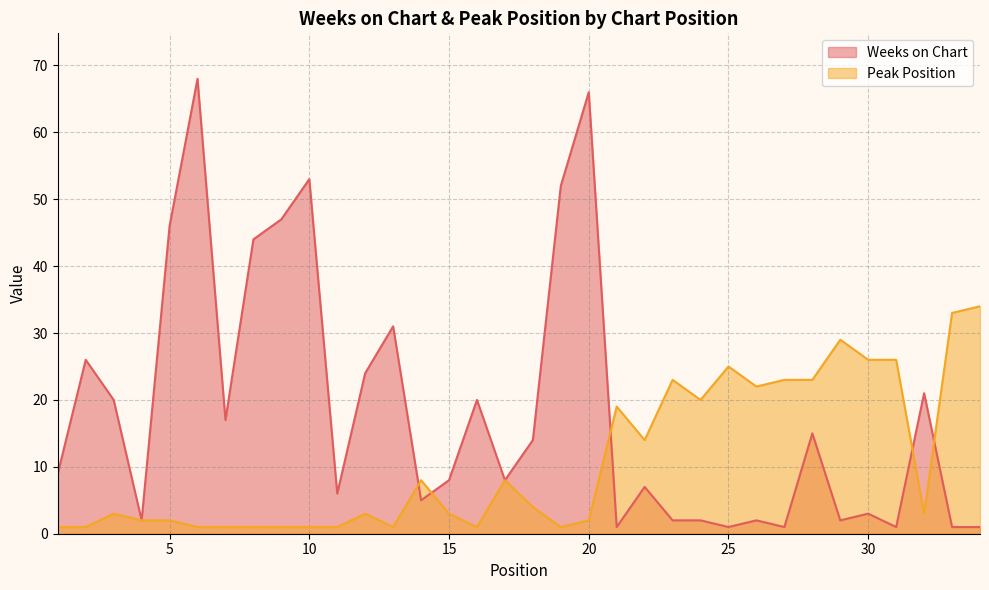

At which category does Peak Position reach its first local peak?

3